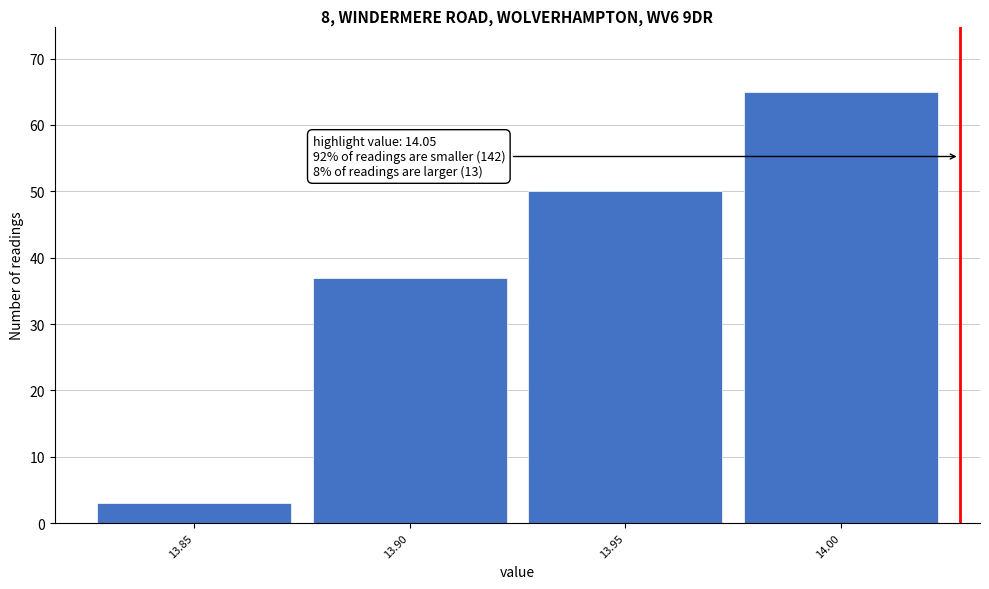

Reading right to left, extract all data points from this chart.

14.00=65	13.95=50	13.90=37	13.85=3